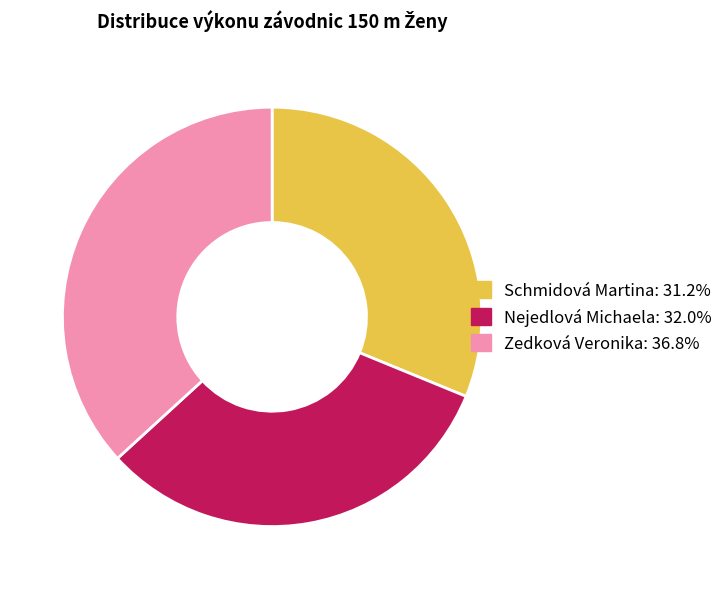

Rank the categories by value from highest to lowest.

Zedková Veronika, Nejedlová Michaela, Schmidová Martina